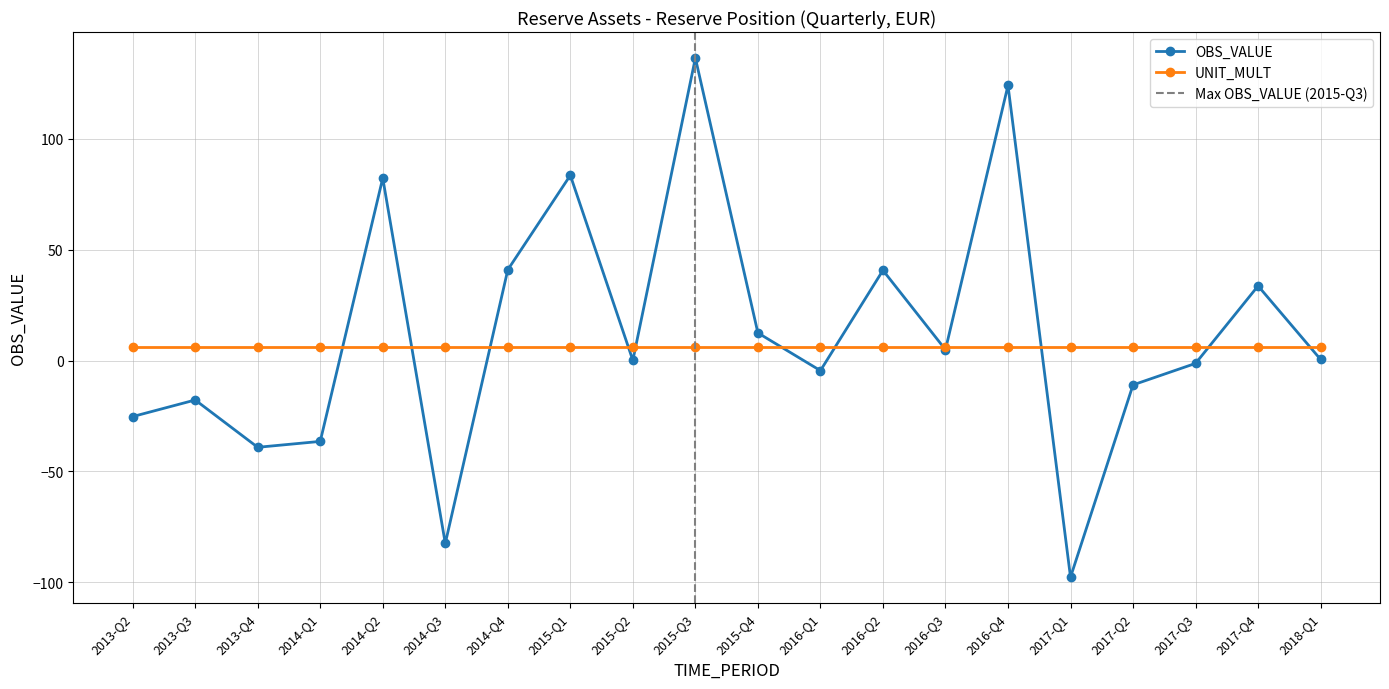

The chart shows a value of -0.5 at 2017-Q3. True or false?

False